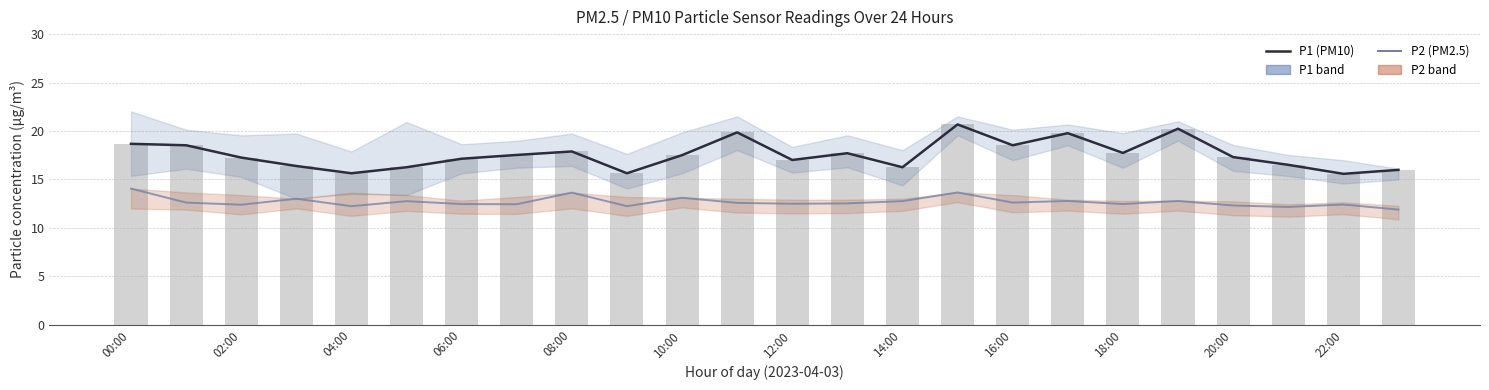

What is the sum of the P2 (PM2.5) values at 14 and 19?

25.5